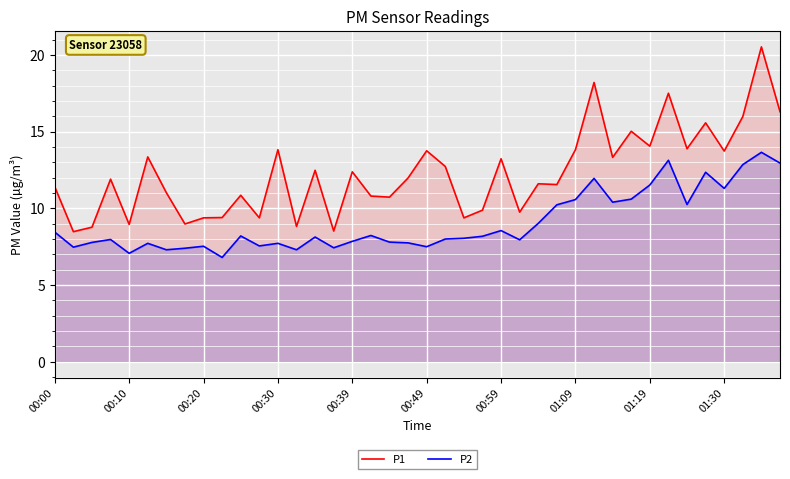

What is the total value across all series at 00:10?

16.0